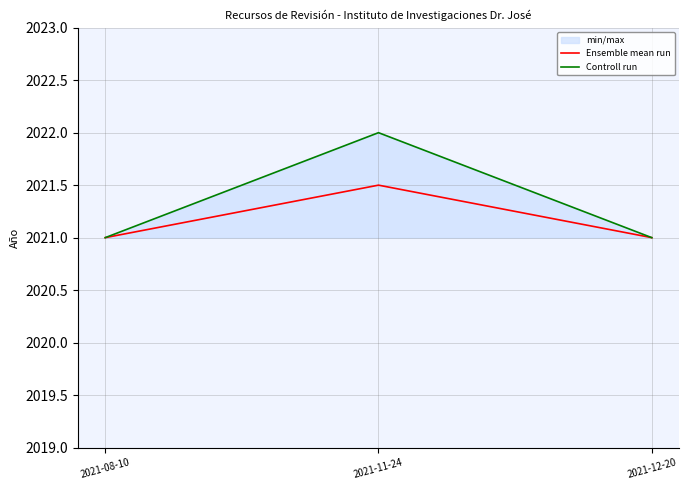

At 2021-11-24, list the series in order from largest to smallest.

Controll run, Ensemble mean run